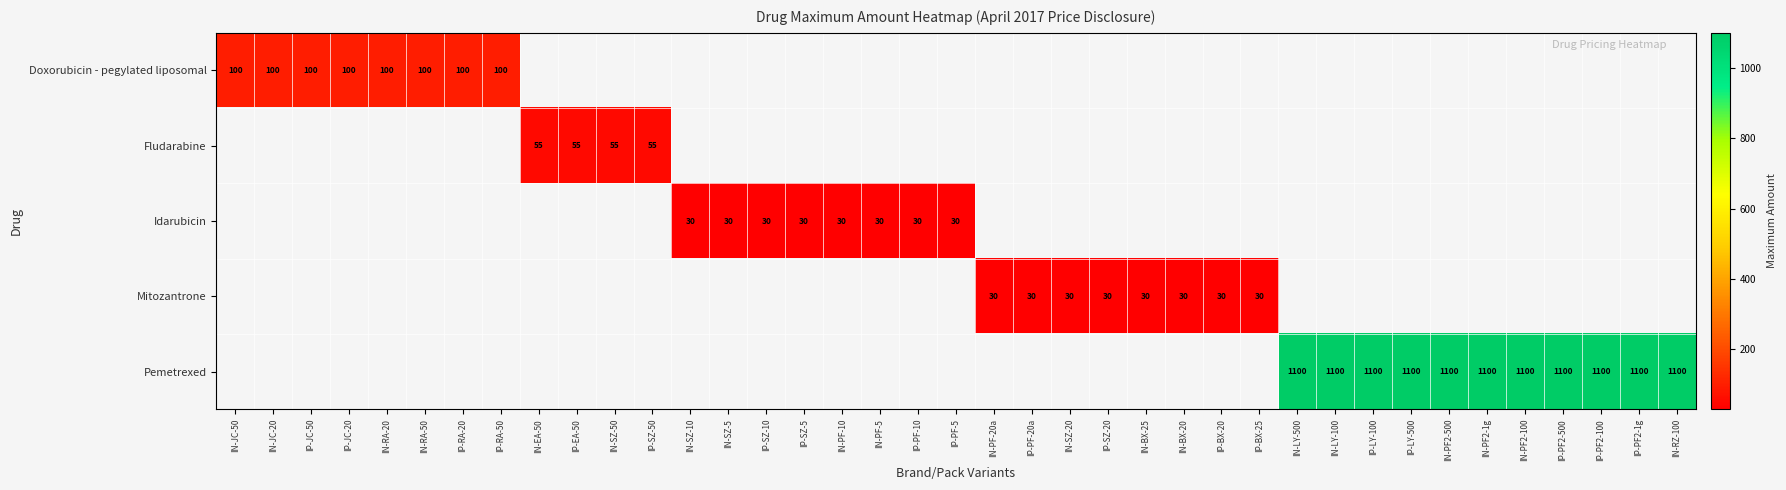

Is it true that Doxorubicin - pegylated liposomal equals 100 at IP-RA-20?

True